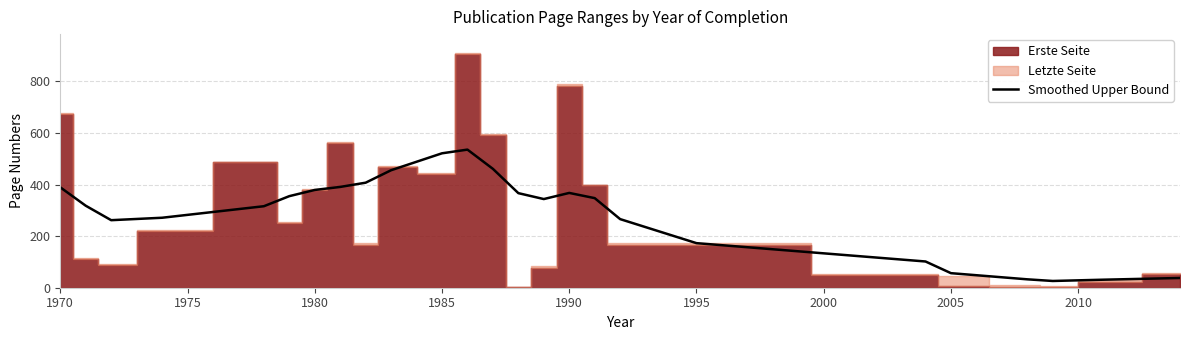

What is the lowest value of the Smoothed Upper Bound series?

26.2